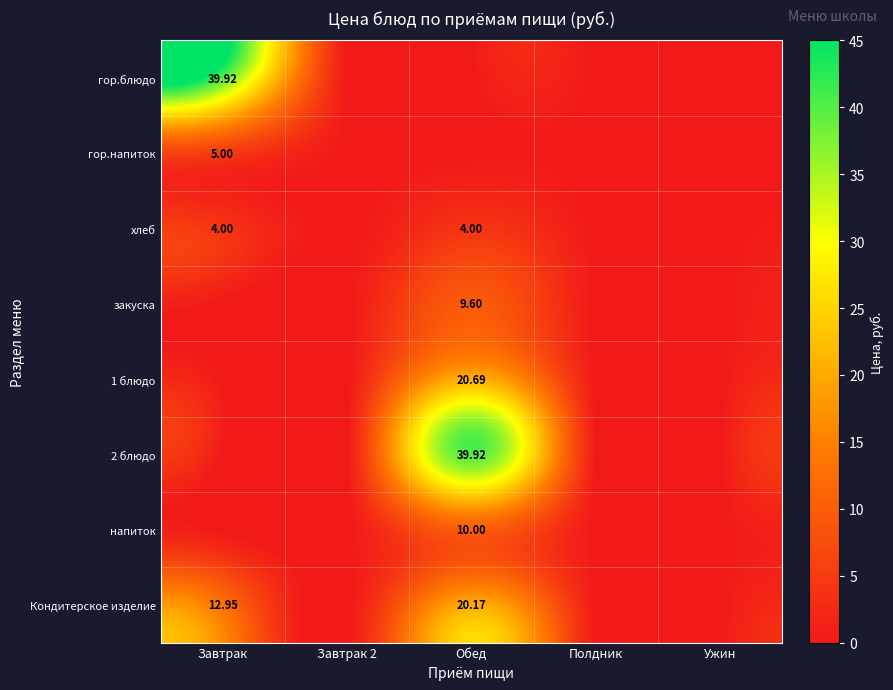

What is the maximum value for Кондитерское изделие?

20.2